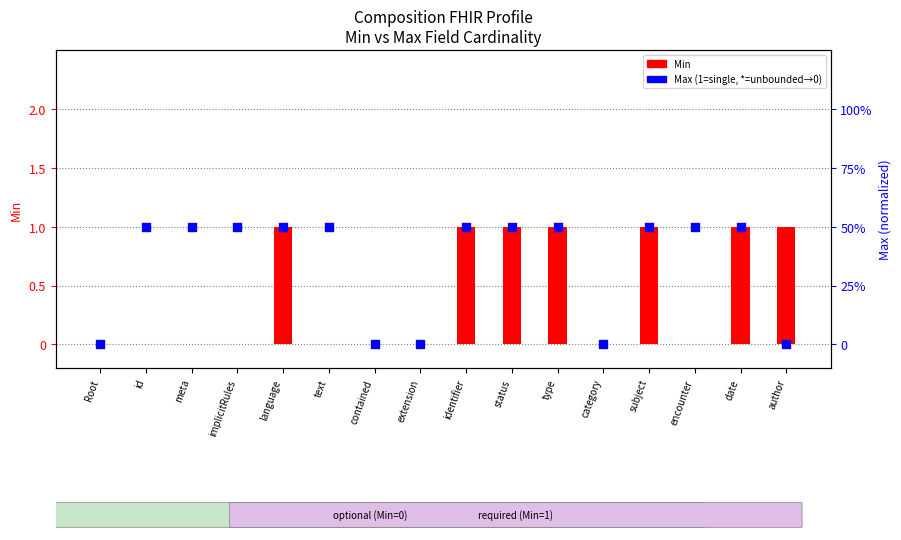

Which series reaches the maximum Y coordinate?

Min